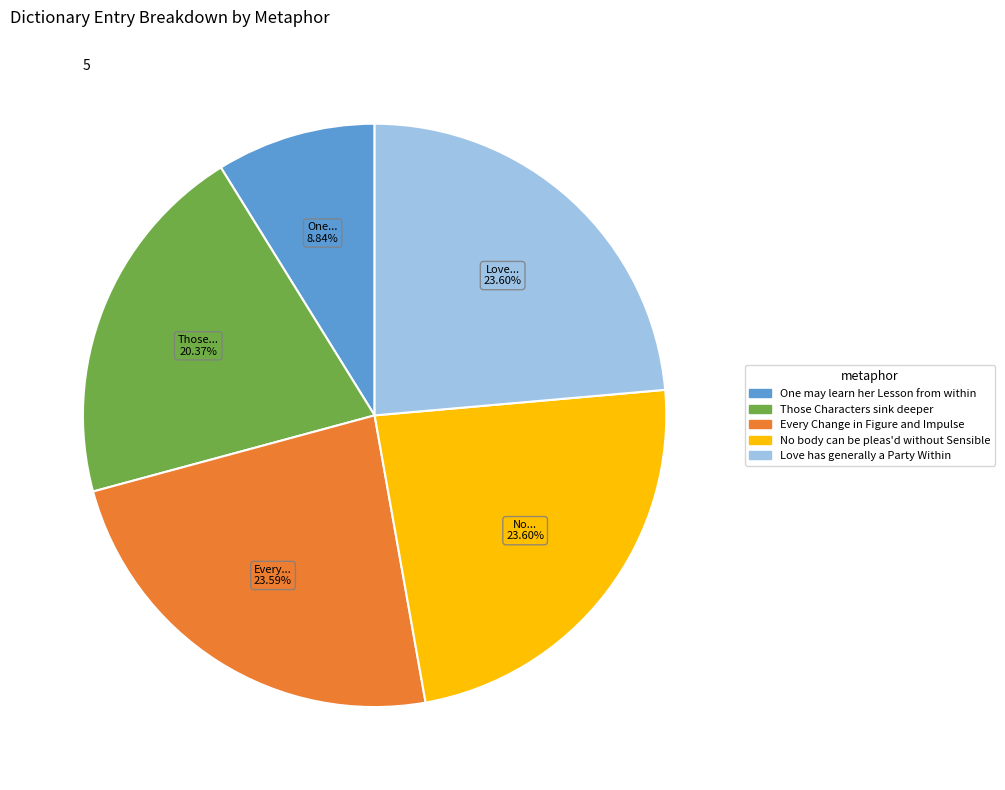

Count the number of slices in the pie.

5